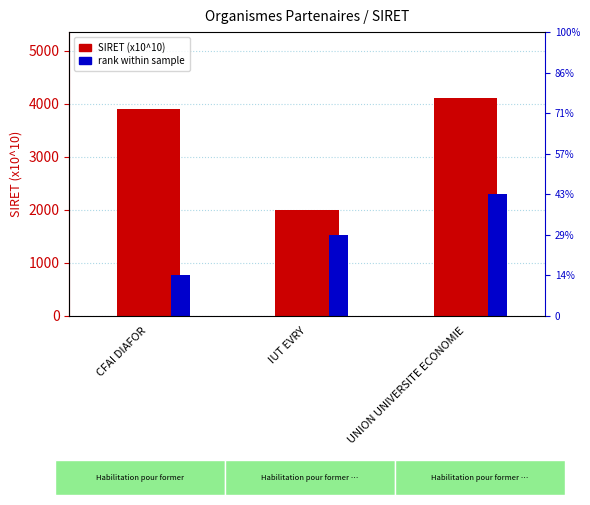

What position from the right is CFAI DIAFOR?

3